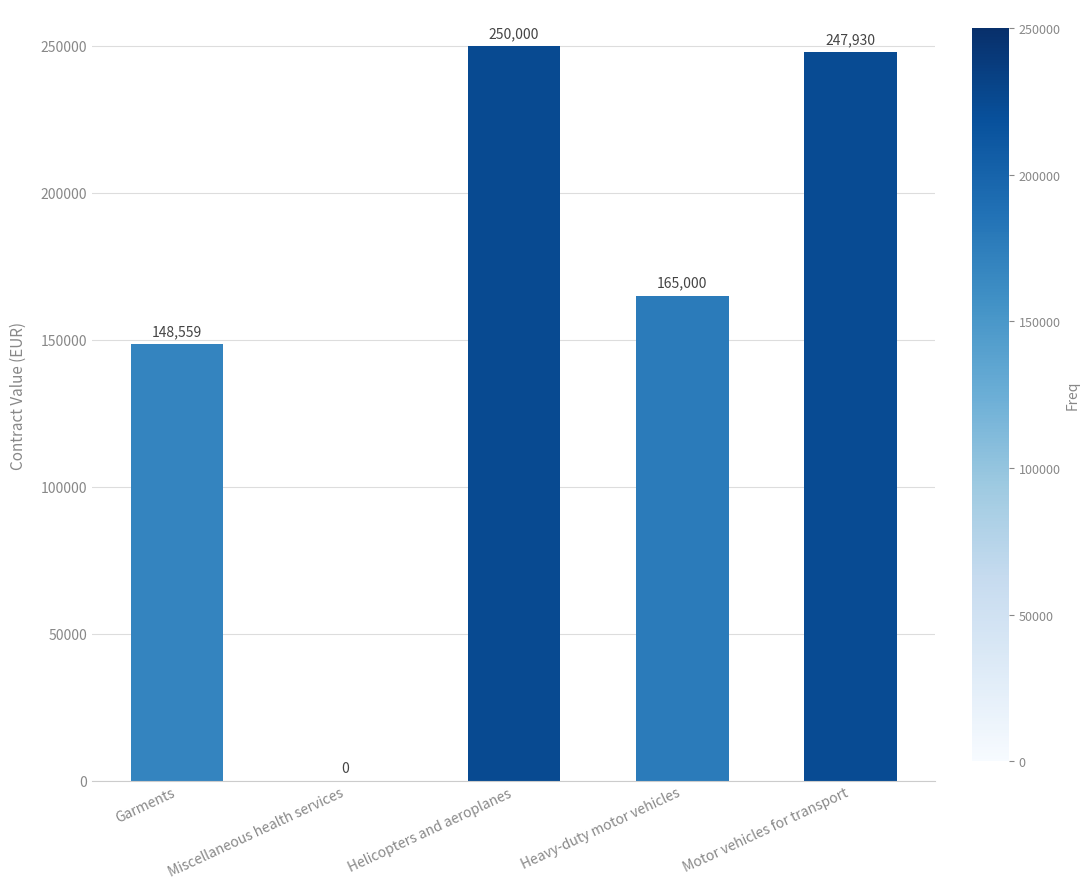

Reading left to right, list all the values displayed in this chart.

148559	0	250000	165000	247930